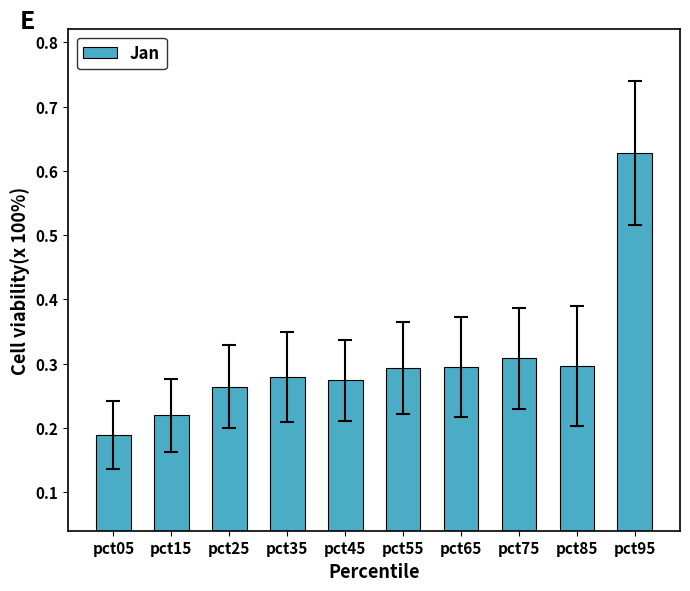

True or false: the data shows 0.4 at pct25.

False